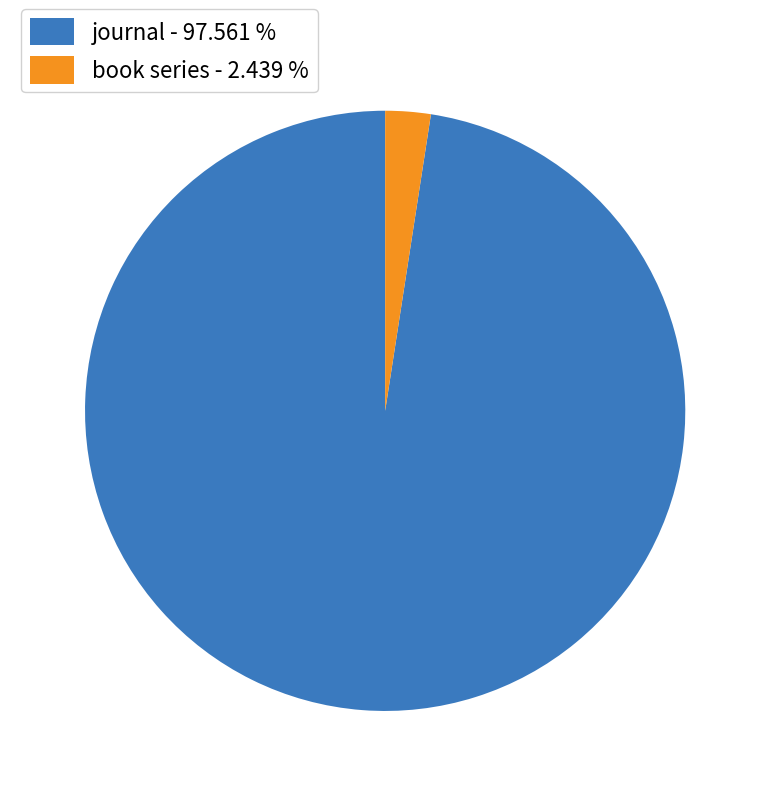

What is the ratio of the value at journal - 97.561 % to the value at book series - 2.439 %?

40.0